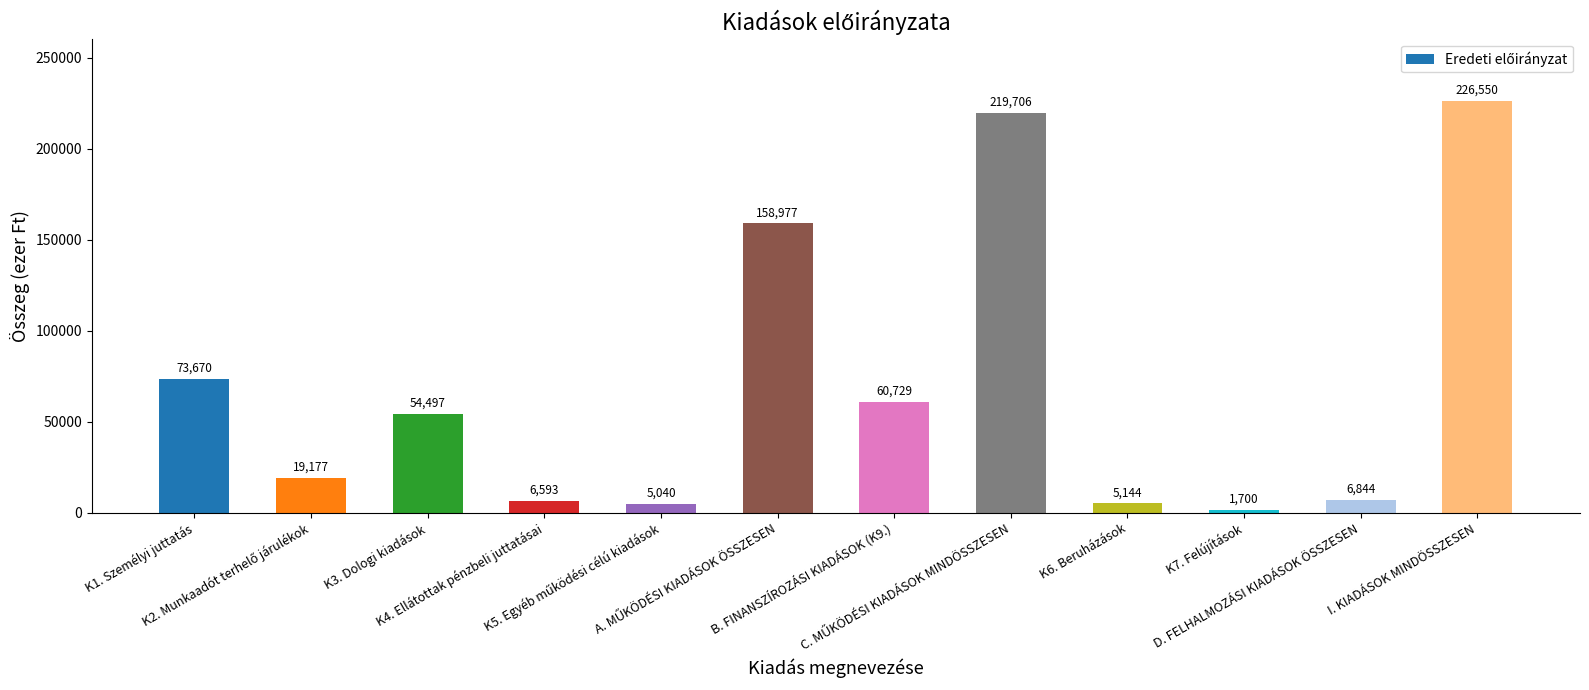

What is the value of the 10th bar from the left?

1700